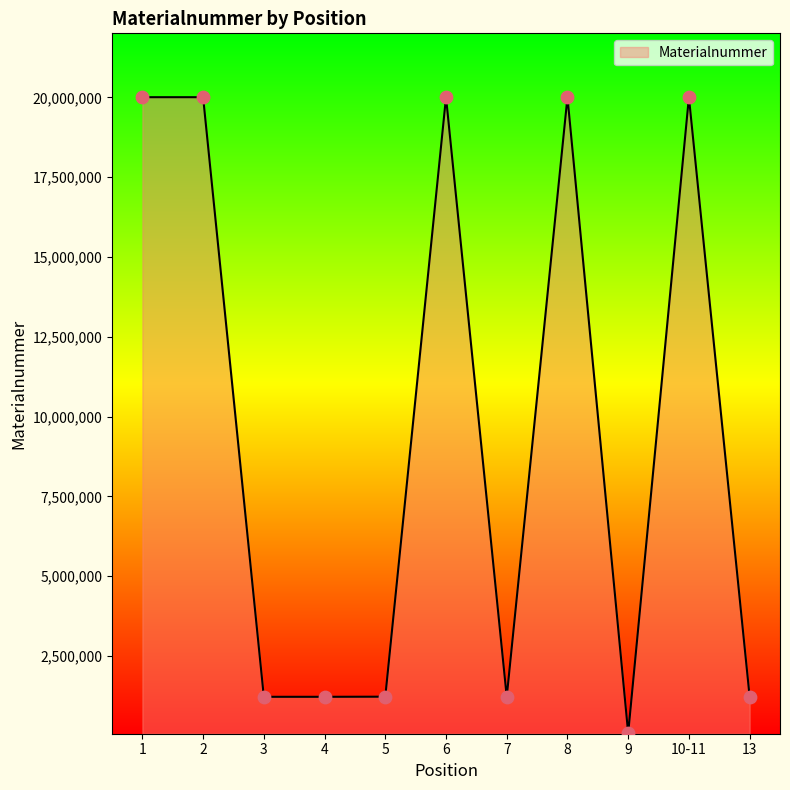

Approximately how many times larger is the value at 3 compared to 10-11?

0.1